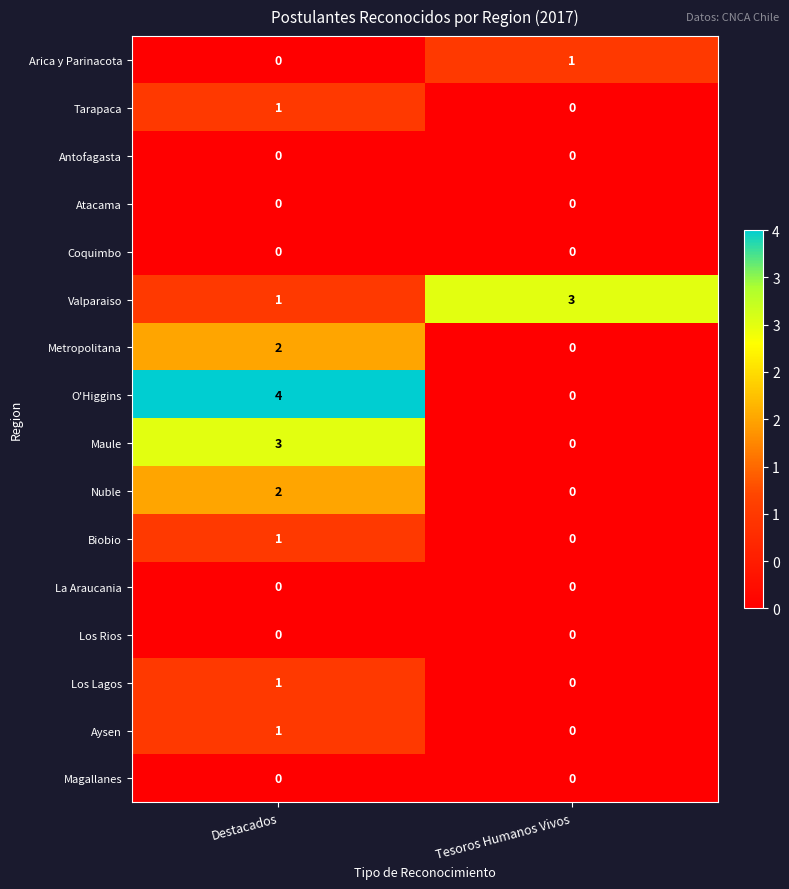

How many positive values does the Los Lagos series have?

1